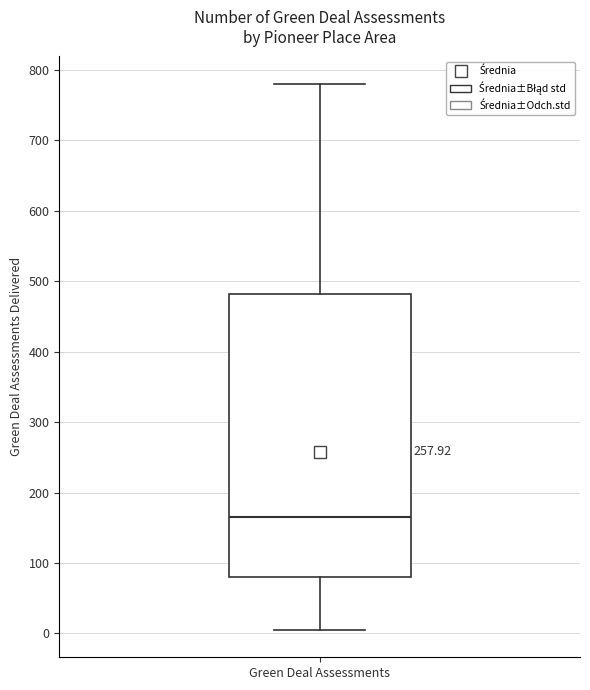

Where is the upper edge of the box for Green Deal Assessments on the y-axis? The values are not printed on the chart, so give them approximately, as read against the axis.

480